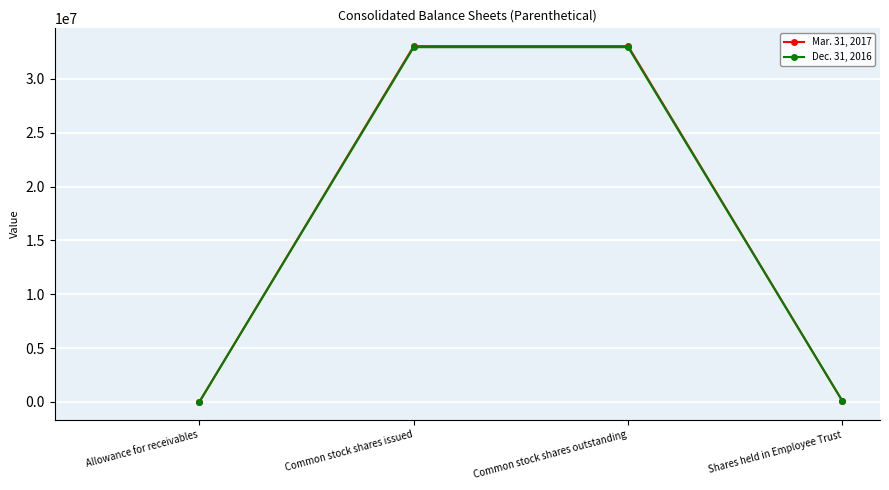

True or false: Dec. 31, 2016 and Mar. 31, 2017 cross at least once.

False